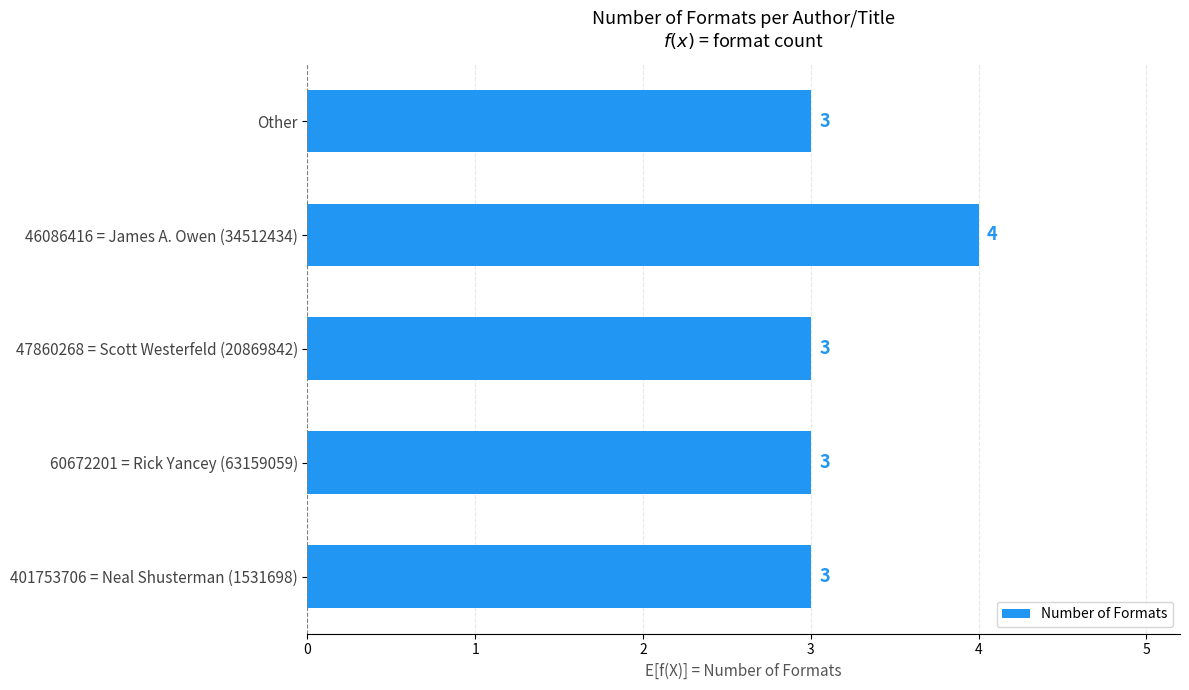

Reading bottom to top, transcribe all the data shown in this chart.

401753706 = Neal Shusterman (1531698)=3	60672201 = Rick Yancey (63159059)=3	47860268 = Scott Westerfeld (20869842)=3	46086416 = James A. Owen (34512434)=4	Other=3